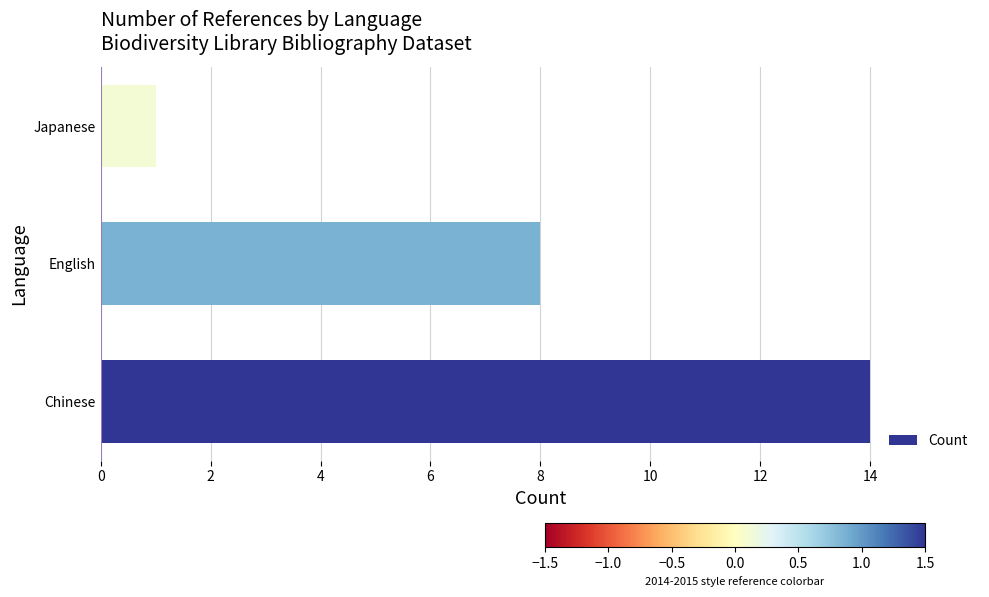

Rank the categories by value from lowest to highest.

Japanese, English, Chinese